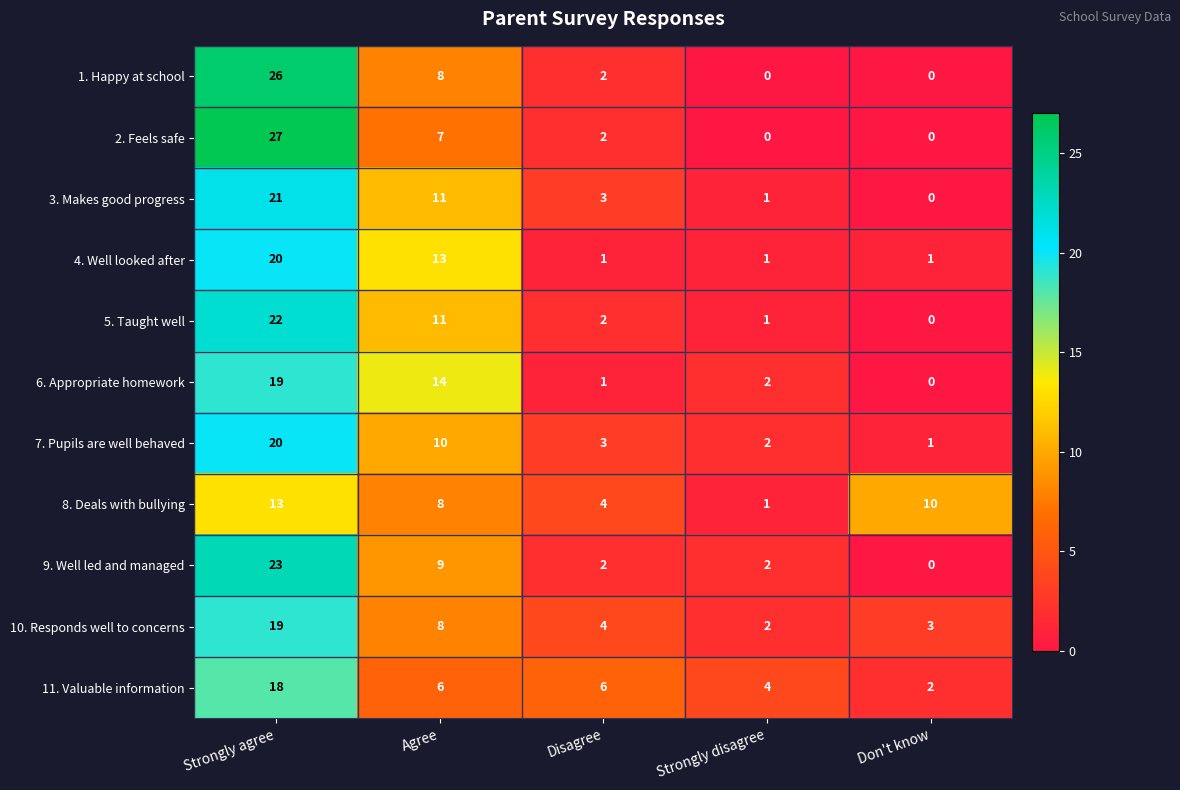

Which series changed the most between Strongly agree and Don't know?

2. Feels safe